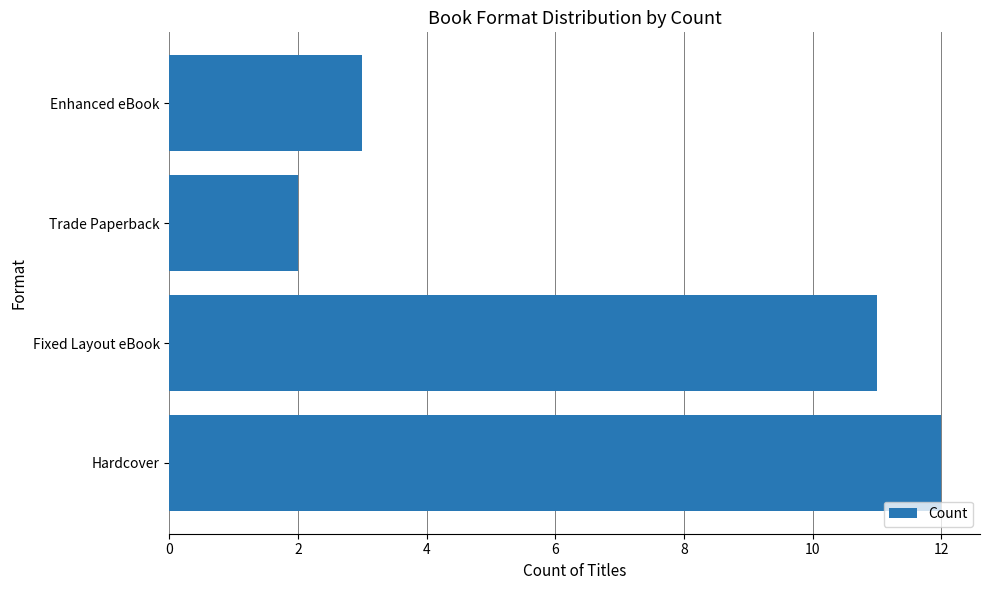

How many values are between 3 and 12?

3